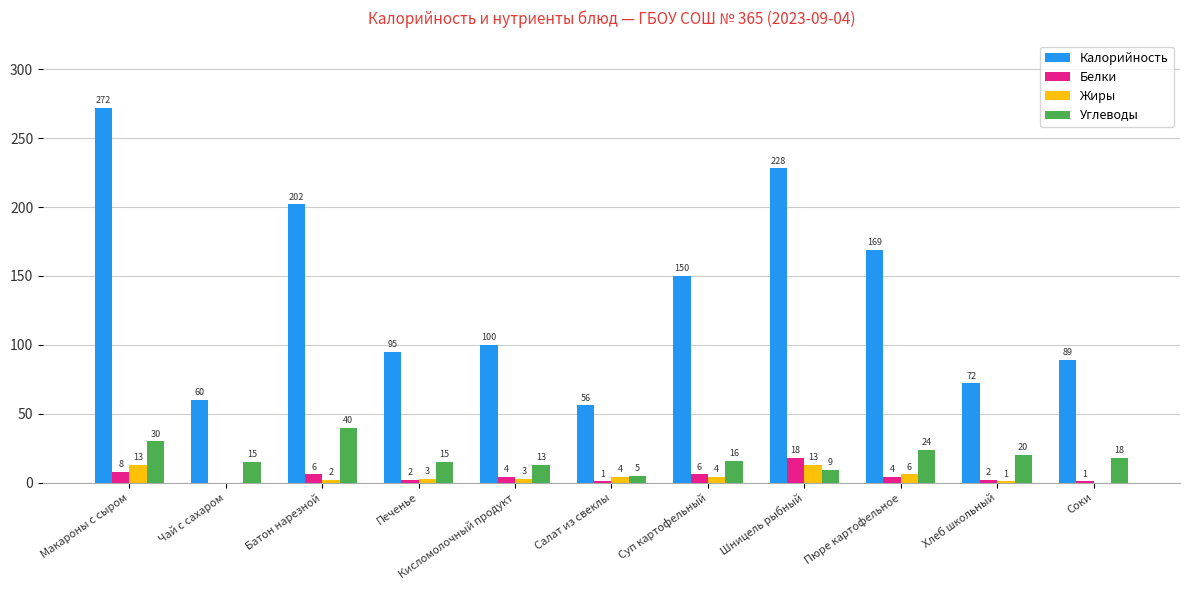

At which label is Белки closest to 9?

Макароны с сыром